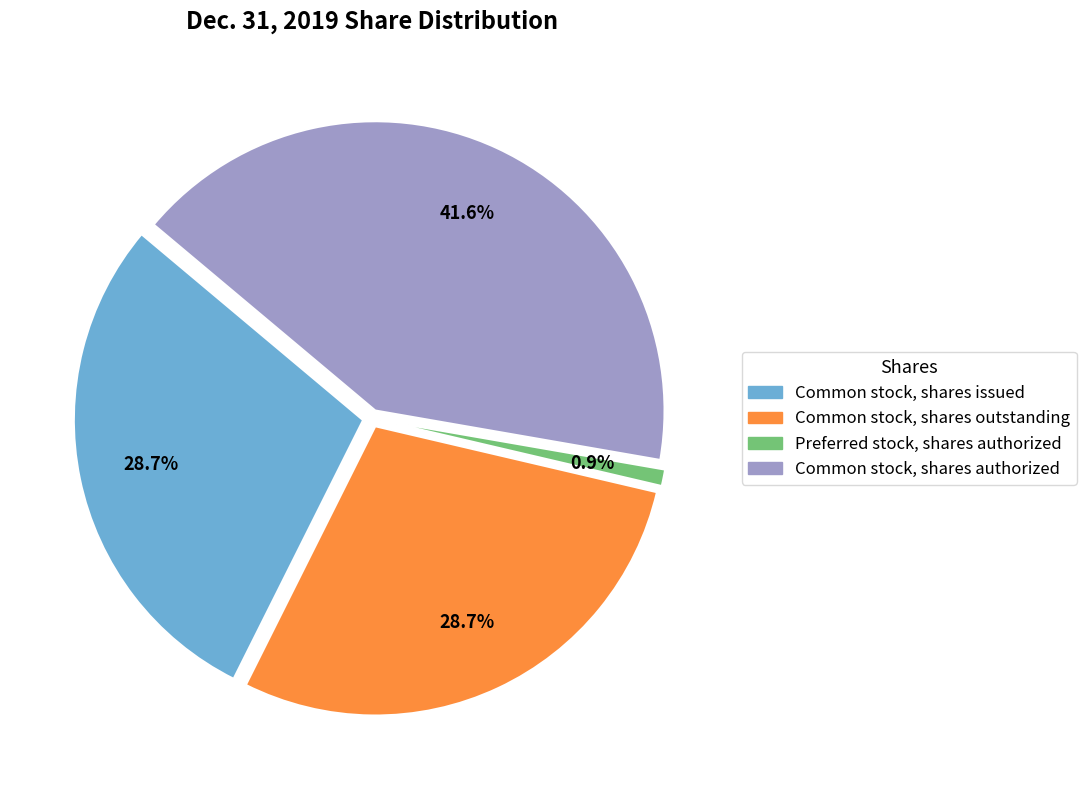

To the nearest percent, what is the combined percentage of Common stock, shares authorized and Preferred stock, shares authorized?

43%